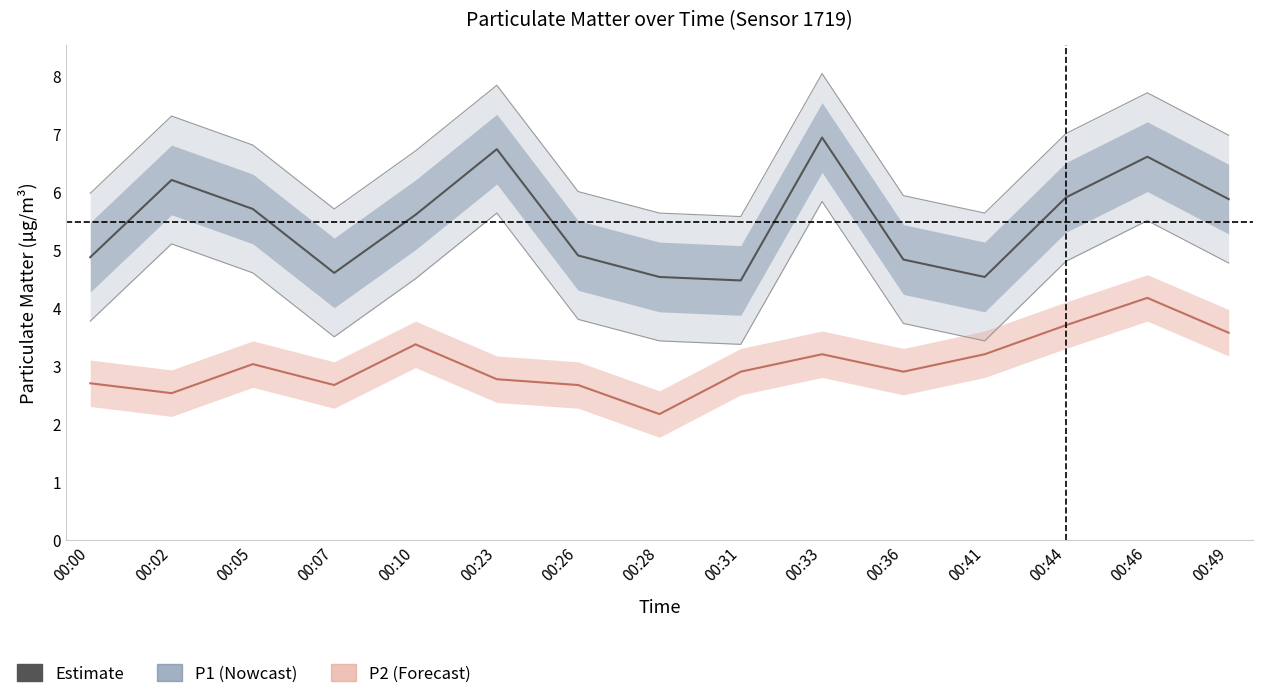

How many interior local peaks does the P2 series have?

4